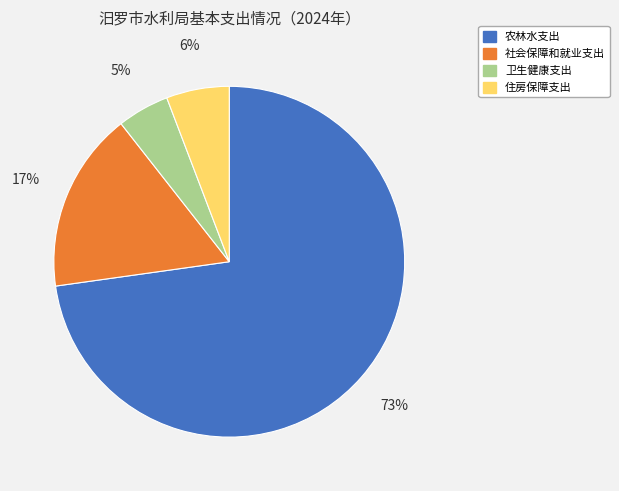

Count the number of slices in the pie.

4